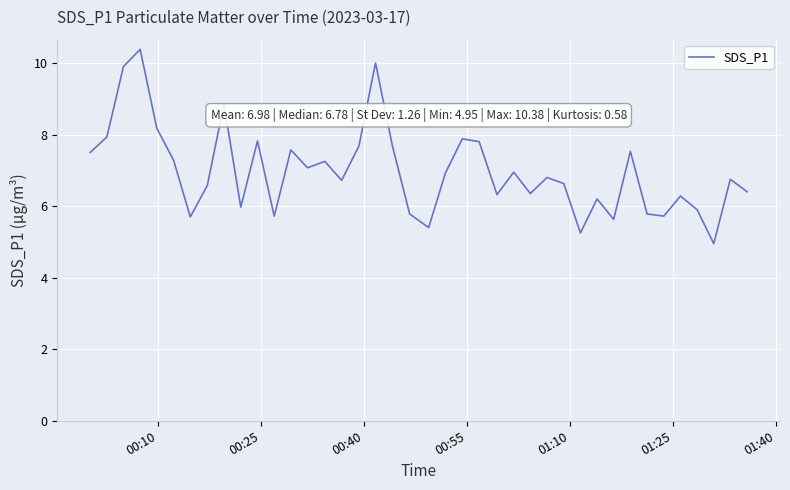

Does the chart have visible grid lines?

Yes